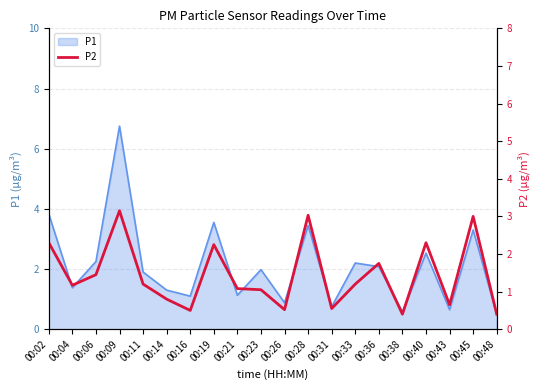

Reading right to left, what are all the values shown in this chart?

0.4	3.0	0.7	2.3	0.4	1.8	1.2	0.6	3.0	0.5	1.1	1.1	2.2	0.5	0.8	1.2	3.1	1.4	1.2	2.3